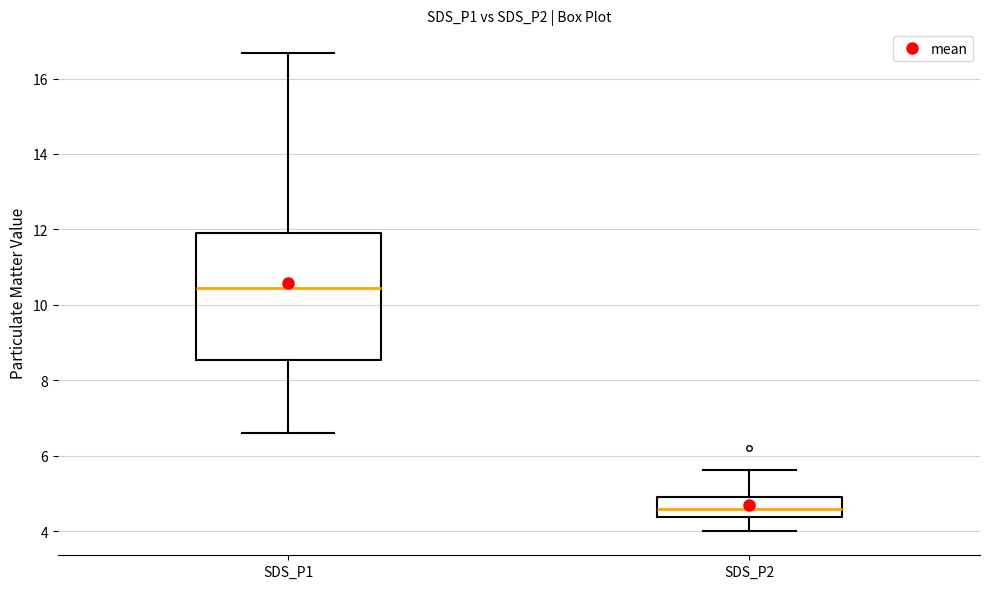

Reading left to right, transcribe this box plot: for each box, give where its median line is, the range the box spans, and where its two whiskers end, as read against the y-axis. The values are not printed on the chart, so give them approximately, as read against the axis.

SDS_P1: median 10.4, box 8.6 to 12.0, whiskers 6.6 to 16.6
SDS_P2: median 4.6, box 4.4 to 5.0, whiskers 4.0 to 5.6